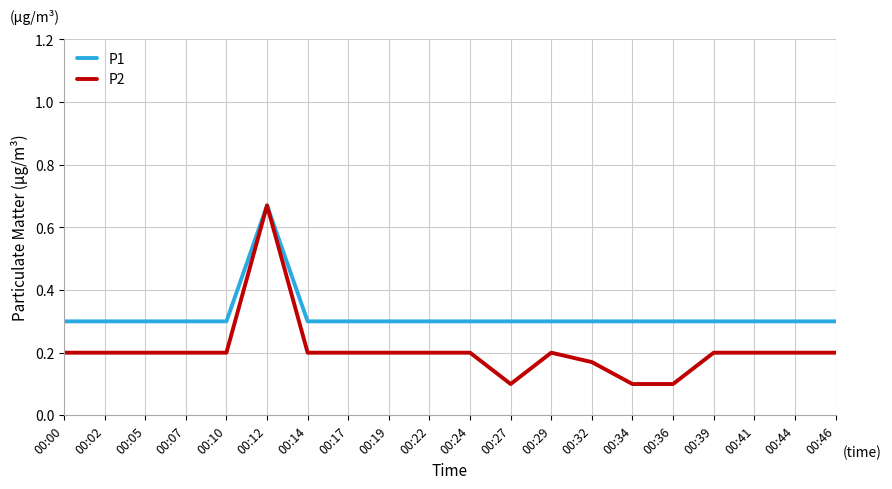

Which category has the highest value across all series?

00:12